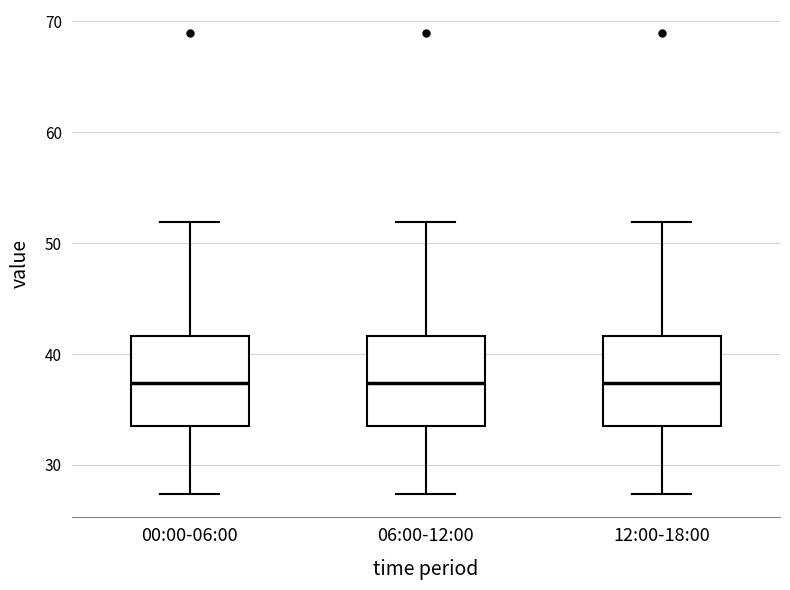

Reading left to right, transcribe this box plot: for each box, give where its median line is, the range the box spans, and where its two whiskers end, as read against the y-axis. The values are not printed on the chart, so give them approximately, as read against the axis.

00:00-06:00: median 37, box 34 to 42, whiskers 27 to 52
06:00-12:00: median 37, box 34 to 42, whiskers 27 to 52
12:00-18:00: median 37, box 34 to 42, whiskers 27 to 52